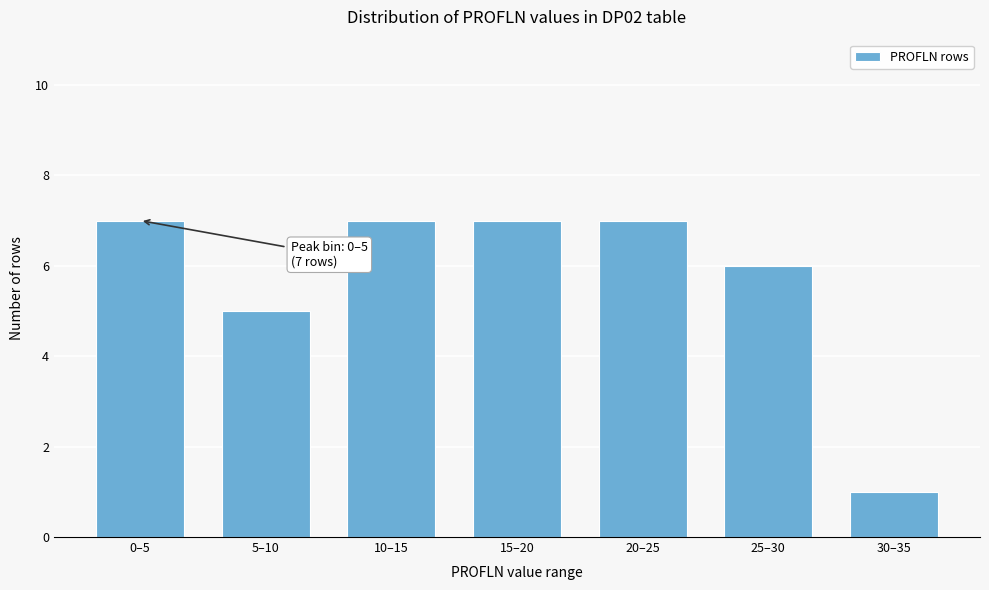

Reading right to left, list all the values displayed in this chart.

1	6	7	7	7	5	7